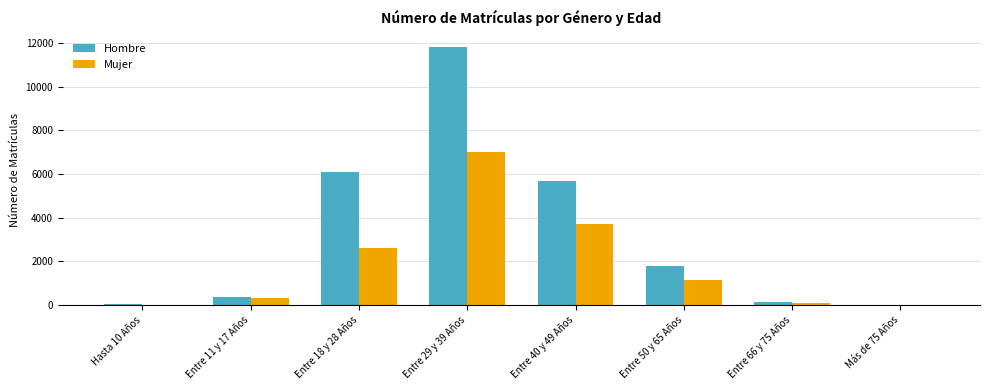

Between Entre 29 y 39 Años and Entre 40 y 49 Años, which series saw the biggest shift?

Hombre